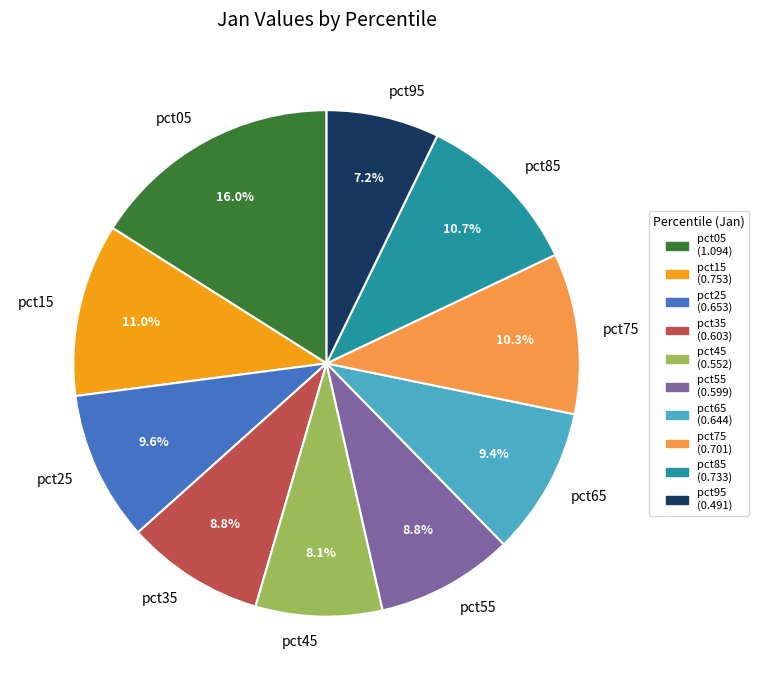

What percentage is the pct25 slice, to the nearest percent?

10%